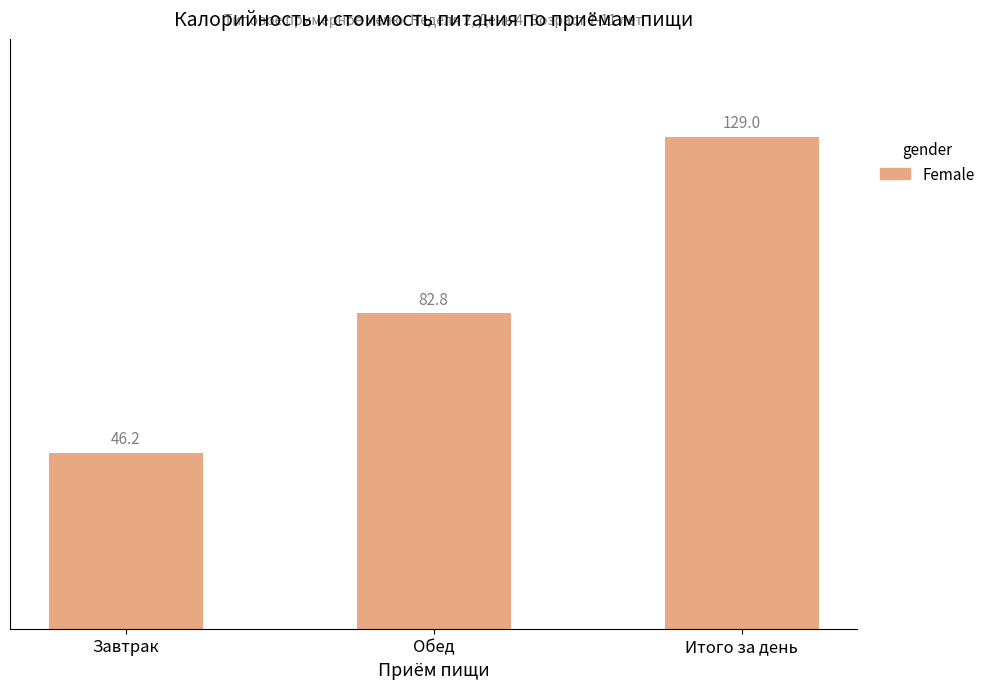

Between Завтрак and Итого за день, which is larger?

Итого за день